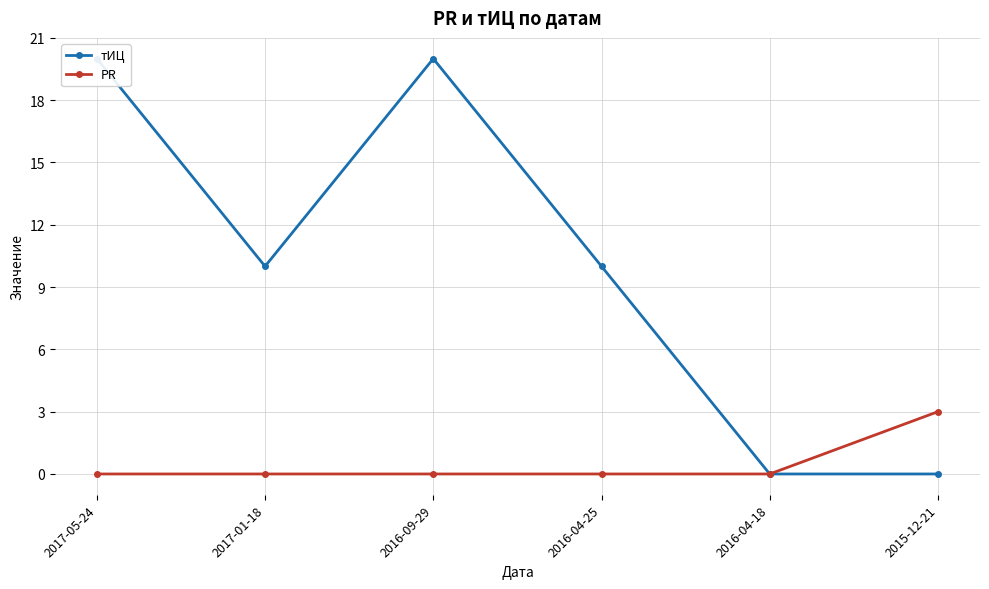

How many data points in тИЦ are above 10?

2